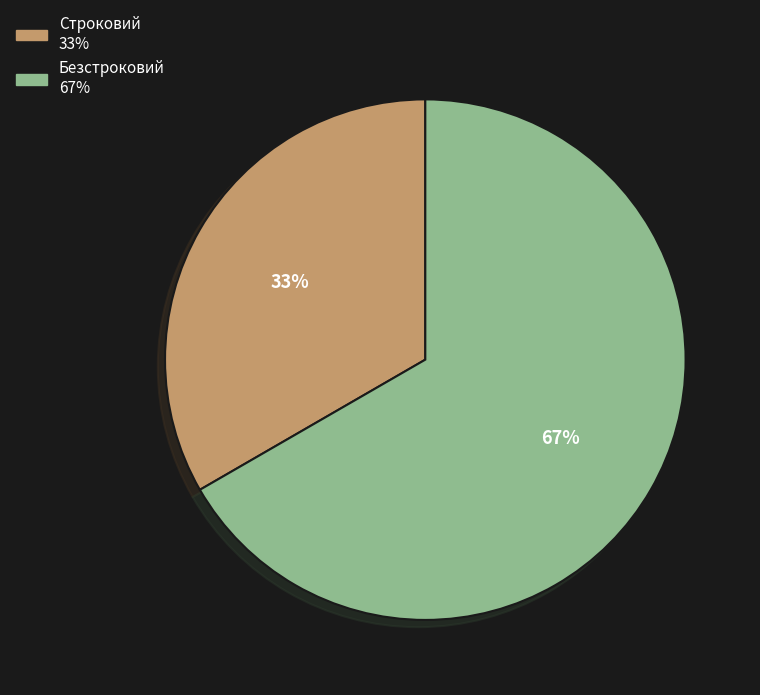

Rank the categories by value from highest to lowest.

Безстроковий, Строковий